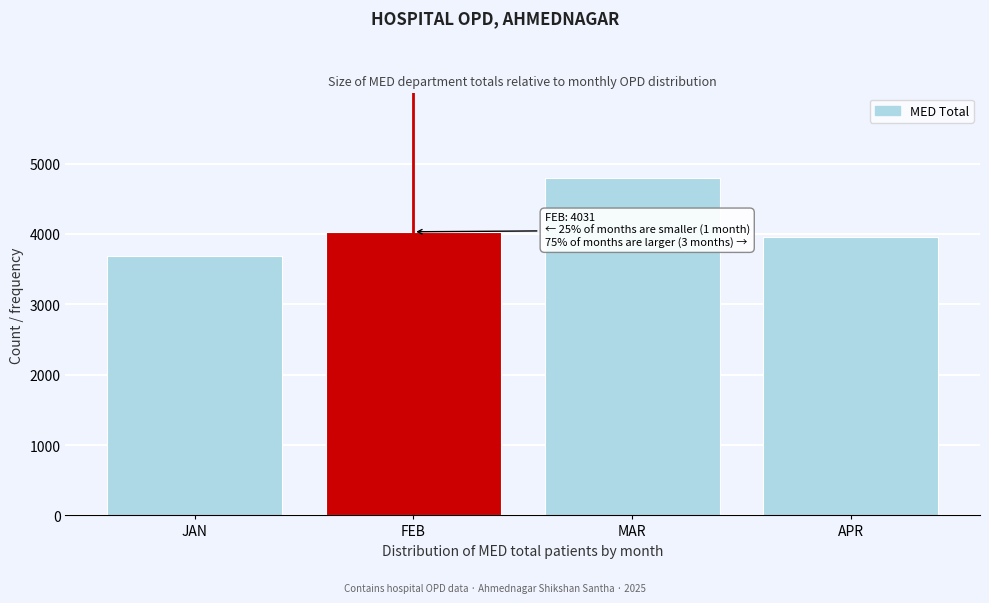

Reading left to right, transcribe all the data shown in this chart.

JAN=3684	FEB=4031	MAR=4799	APR=3958